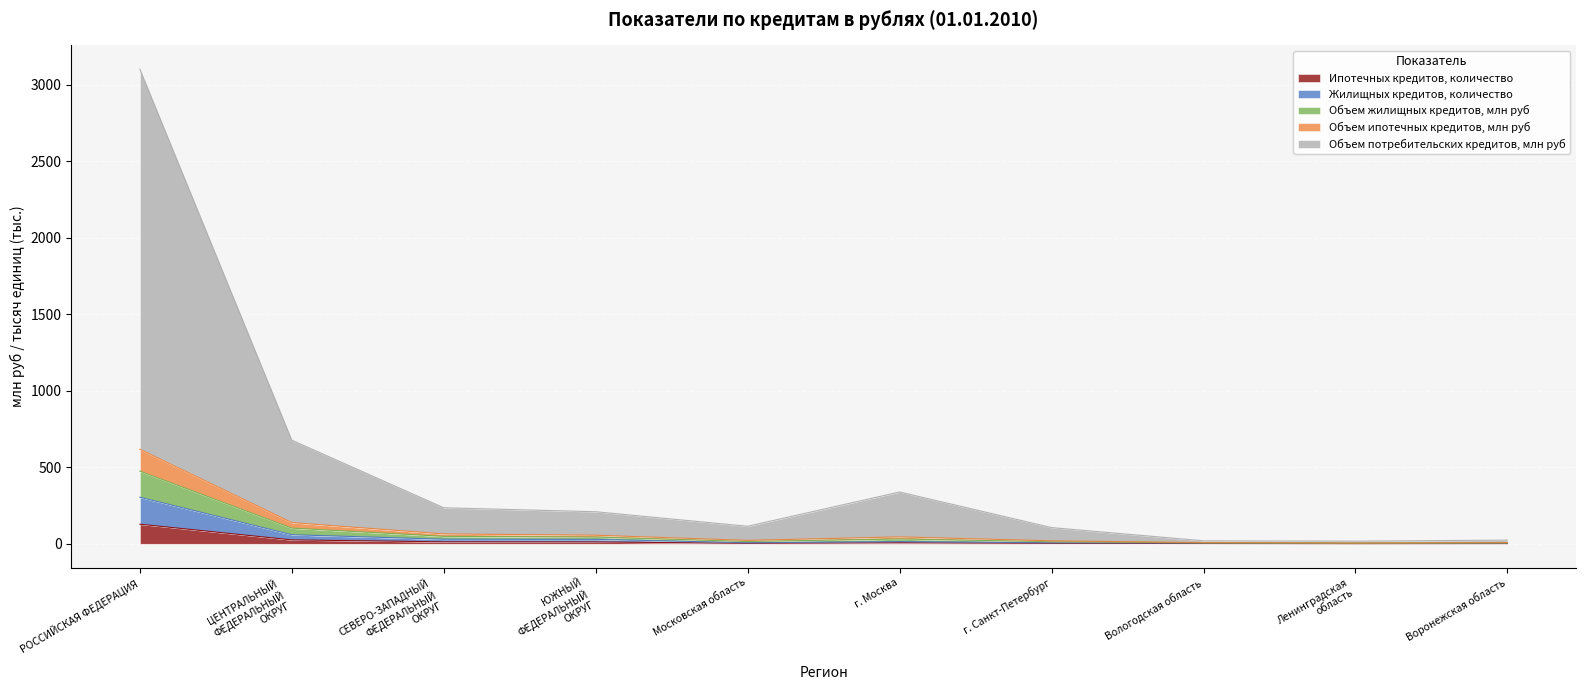

At which label does Ипотечных кредитов, количество reach its peak?

РОССИЙСКАЯ ФЕДЕРАЦИЯ